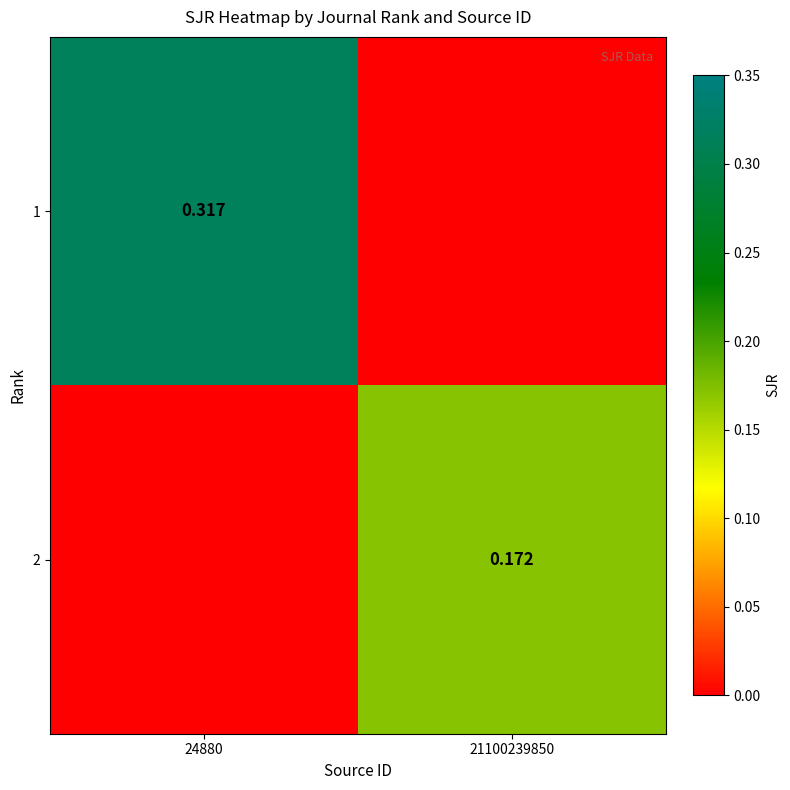

The 1 series shows 0.4 at 24880. True or false?

False